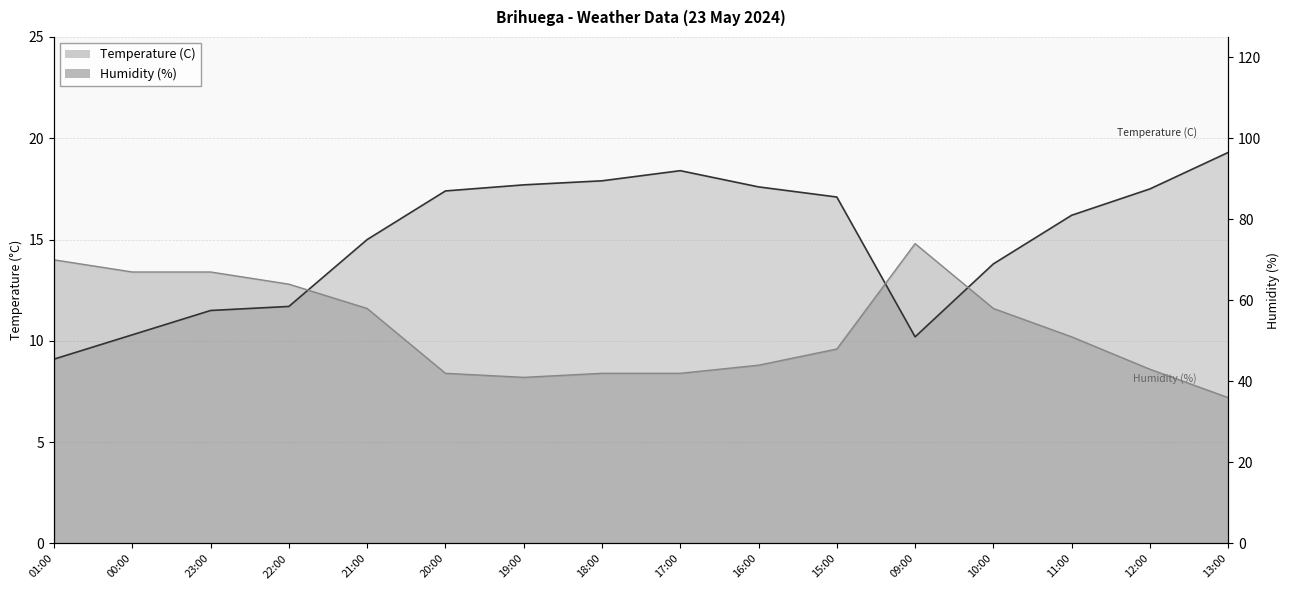

What is the label of the 3rd point from the right?

11:00